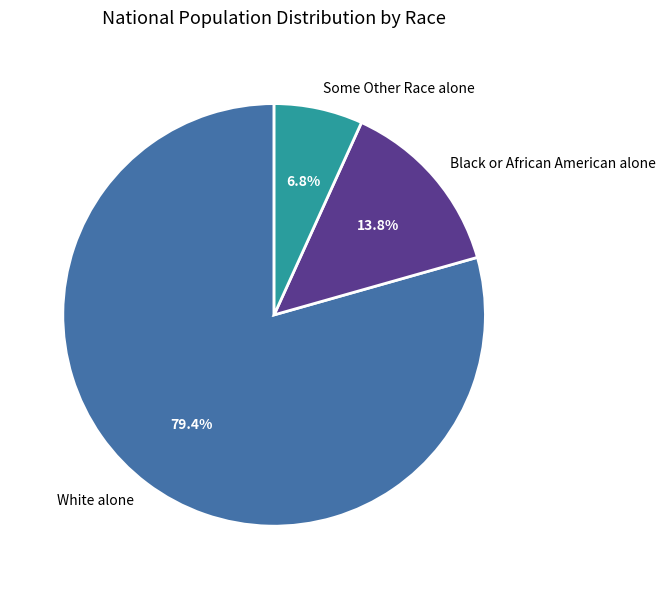

The White alone slice represents 79% of the pie. True or false?

True